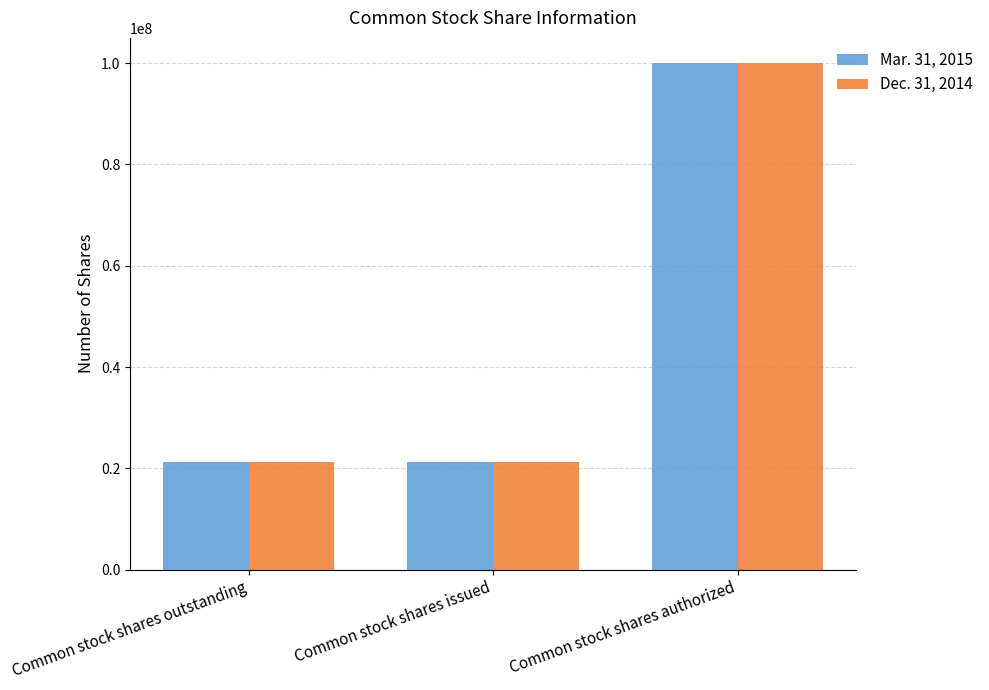

What are all the series names shown in the legend?

Mar. 31, 2015, Dec. 31, 2014